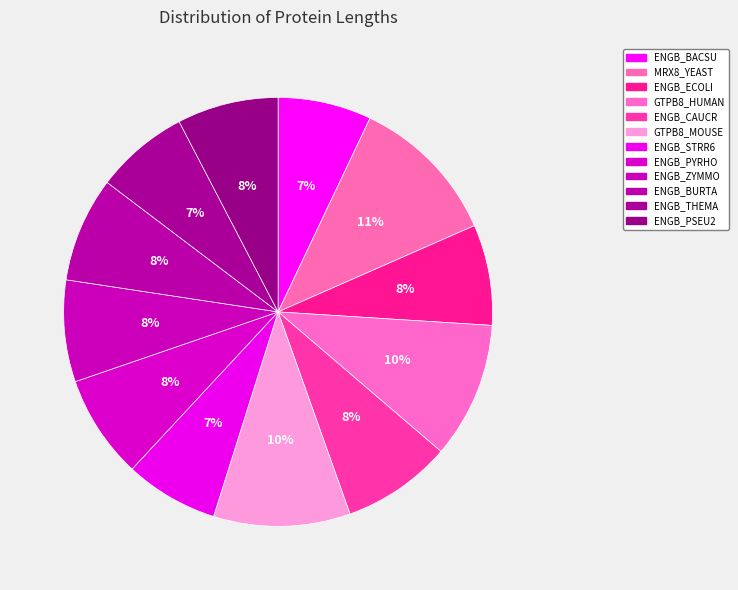

How many slices are in this pie chart?

12